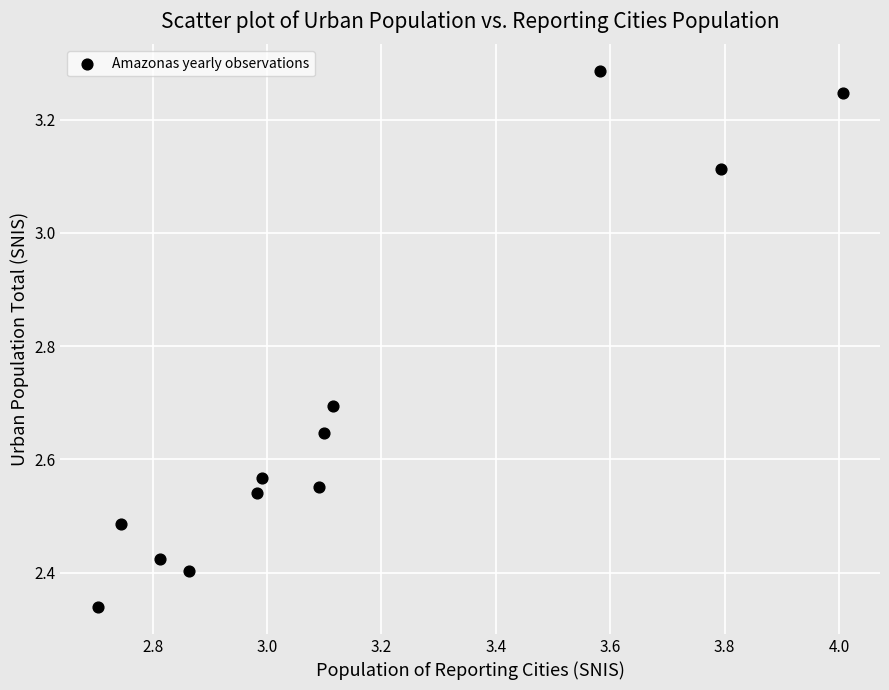

What is the range of Y values (max minus min)?

0.9